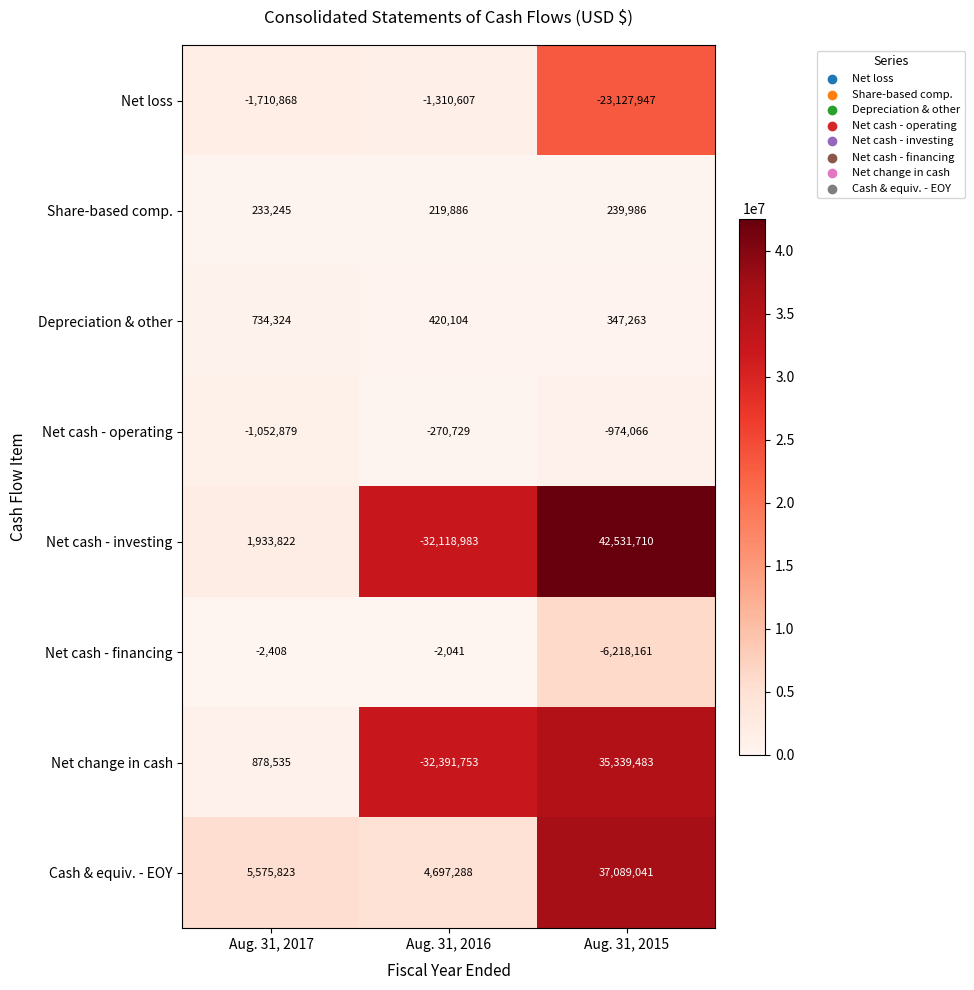

Is the value of Share-based comp. at Aug. 31, 2017 greater than the value of Cash & equiv. - EOY at Aug. 31, 2016?

No